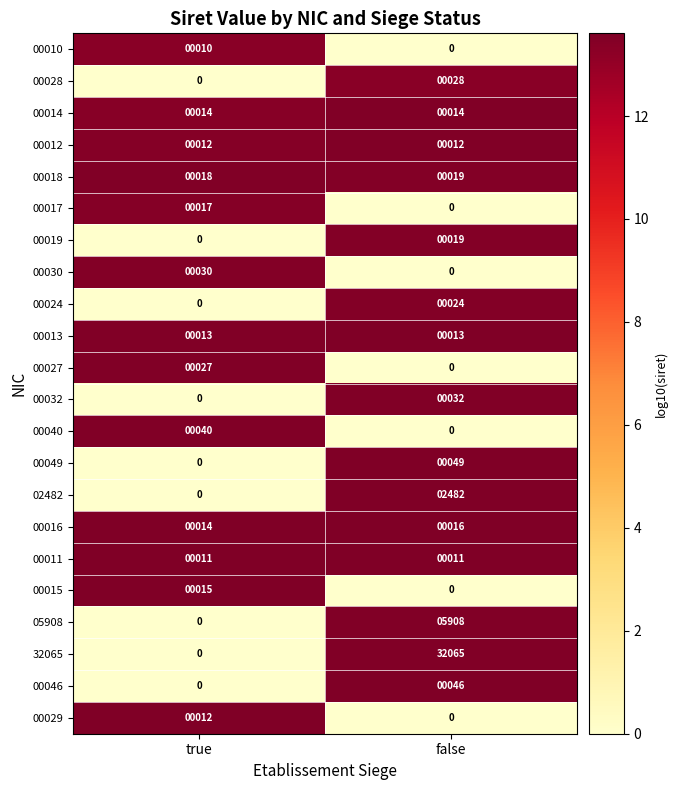

True or false: 00049 has a value of 0 at true.

True